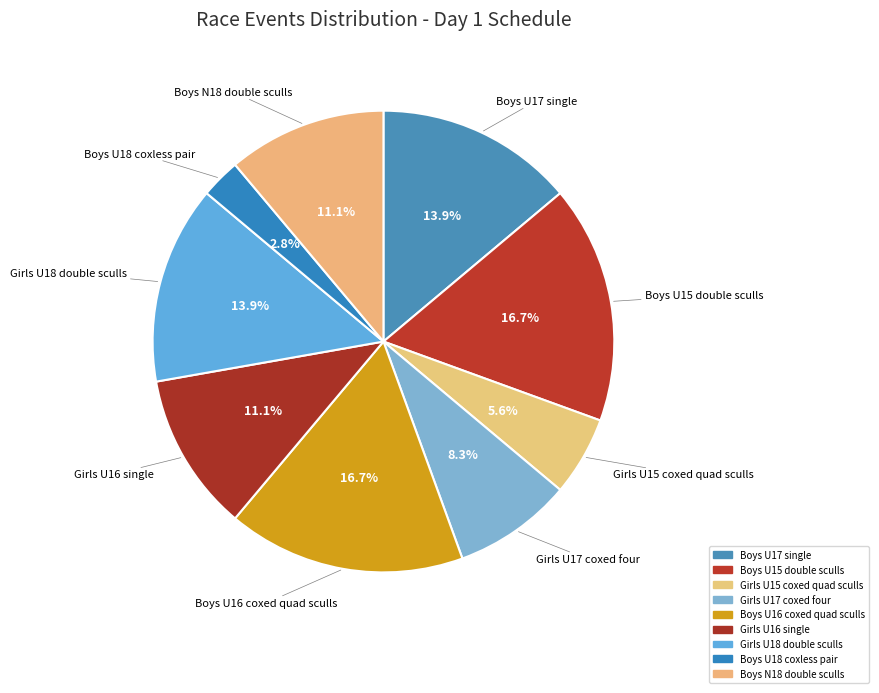

Rank the categories by value from highest to lowest.

Boys U15 double sculls, Boys U16 coxed quad sculls, Boys U17 single, Girls U18 double sculls, Girls U16 single, Boys N18 double sculls, Girls U17 coxed four, Girls U15 coxed quad sculls, Boys U18 coxless pair